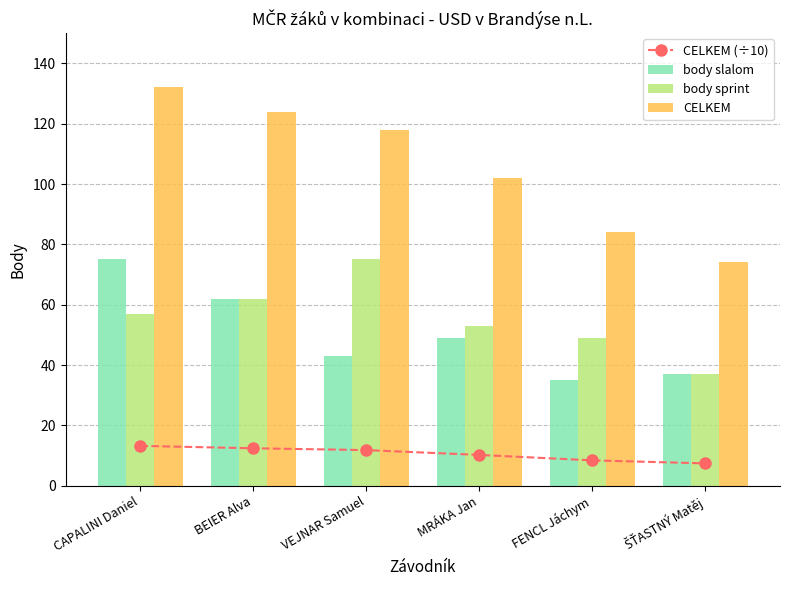

What are all the series names shown in the legend?

CELKEM (÷10), body slalom, body sprint, CELKEM